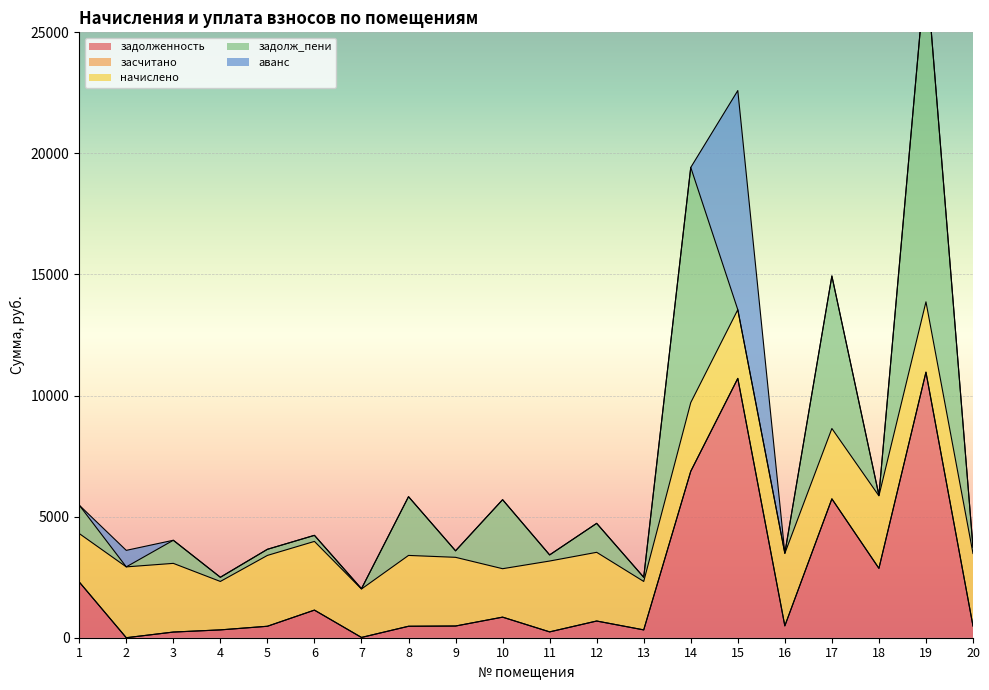

List the series in order of their peak value, highest first.

задолж_пени, задолженность, аванс, начислено, засчитано